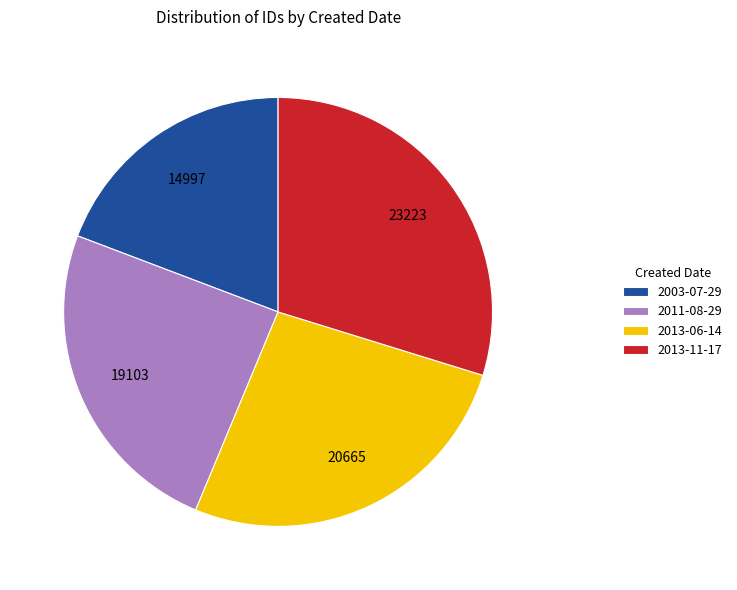

Is the sum of 2003-07-29 and 2013-06-14 greater than half?

No